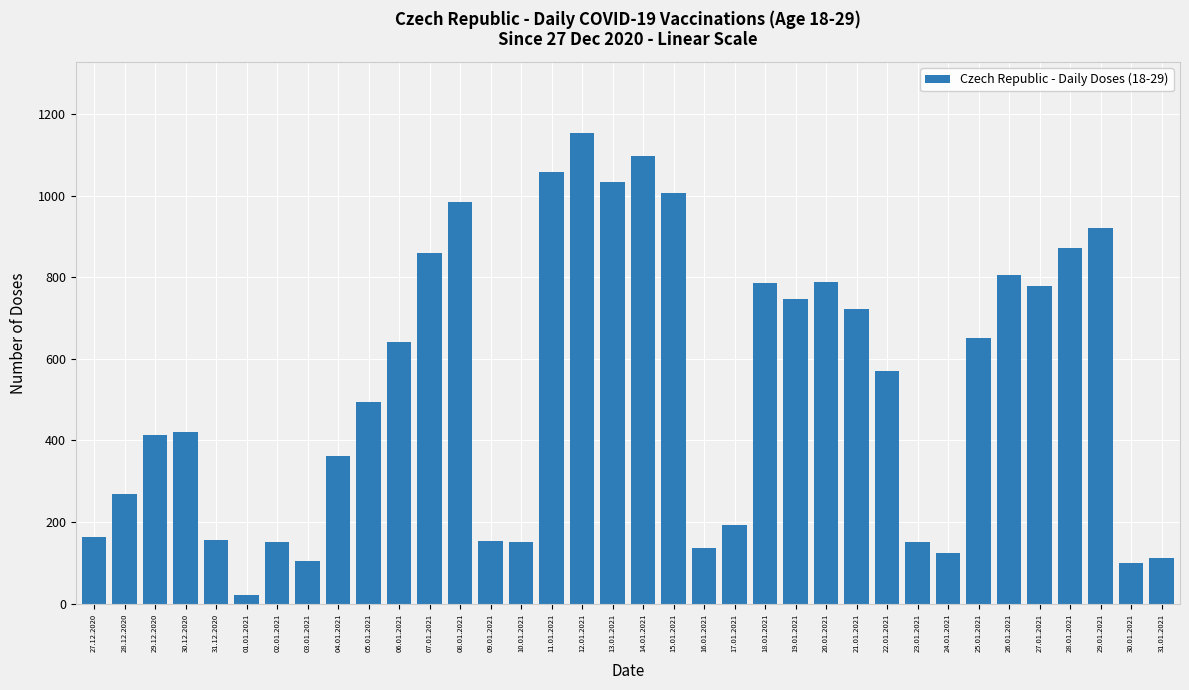

At which label is the value closest to 588?

22.01.2021